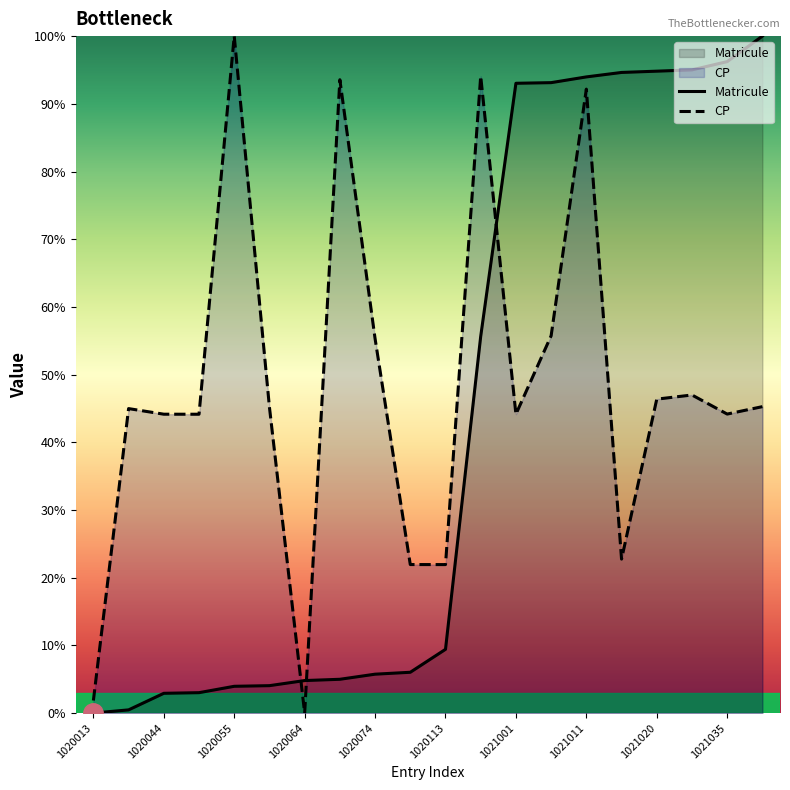

The value of Matricule at 1020074 is 5.7. True or false?

True